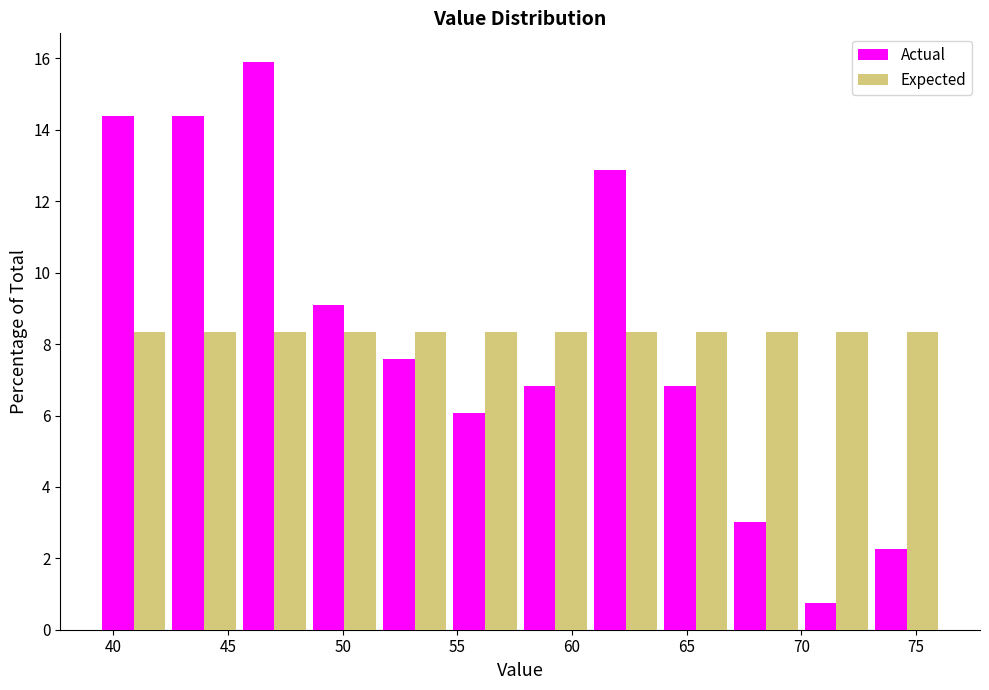

Reading left to right, transcribe this chart: for each range on the x-axis, give the height of each series' bar. Neither the bar edges nor the heights are printed on the chart, so give them approximately, as read against the axes.

39.5 to 42.5: Actual=14.4	Expected=8.4
42.5 to 45.5: Actual=14.4	Expected=8.4
45.5 to 48.5: Actual=16.0	Expected=8.4
48.5 to 51.5: Actual=9.0	Expected=8.4
51.5 to 54.5: Actual=7.6	Expected=8.4
54.5 to 57.5: Actual=6.0	Expected=8.4
57.5 to 61.0: Actual=6.8	Expected=8.4
61.0 to 64.0: Actual=12.8	Expected=8.4
64.0 to 67.0: Actual=6.8	Expected=8.4
67.0 to 70.0: Actual=3.0	Expected=8.4
70.0 to 73.0: Actual=0.8	Expected=8.4
73.0 to 76.0: Actual=2.2	Expected=8.4